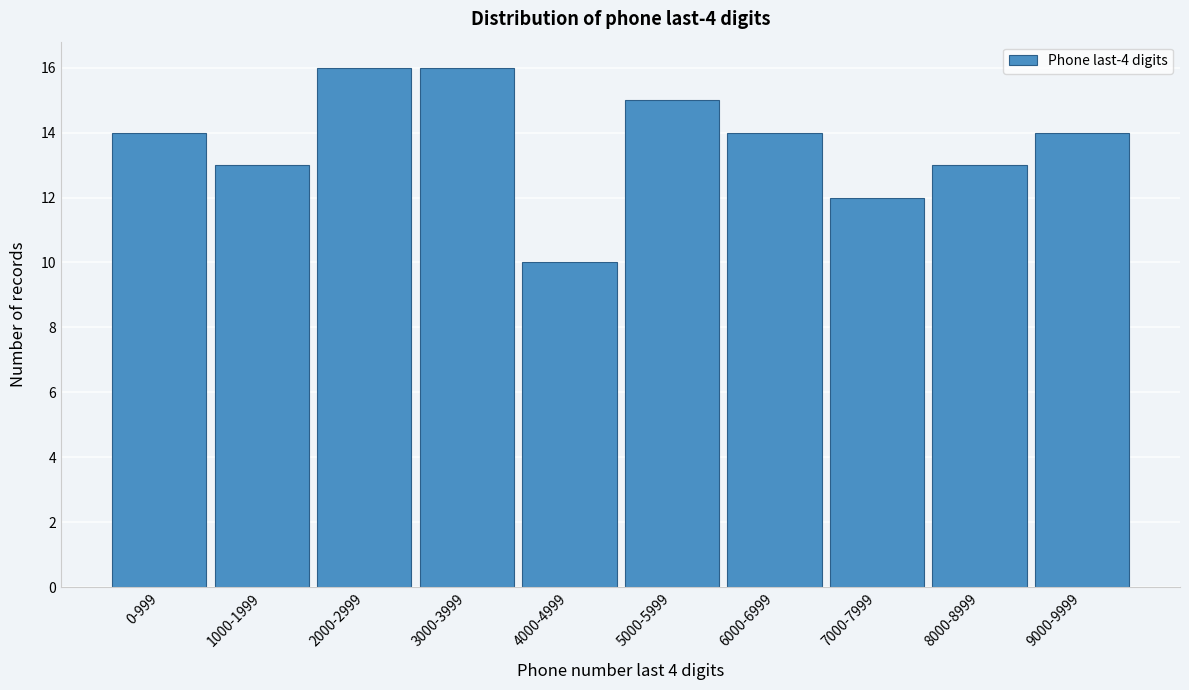

Reading left to right, transcribe all the data shown in this chart.

14	13	16	16	10	15	14	12	13	14